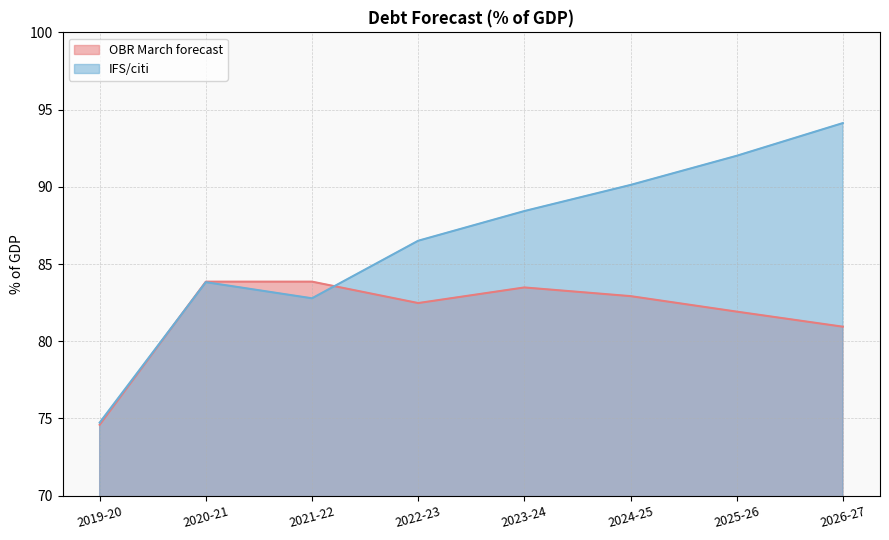

Rank the categories by IFS/citi value from lowest to highest.

2019-20, 2021-22, 2020-21, 2022-23, 2023-24, 2024-25, 2025-26, 2026-27